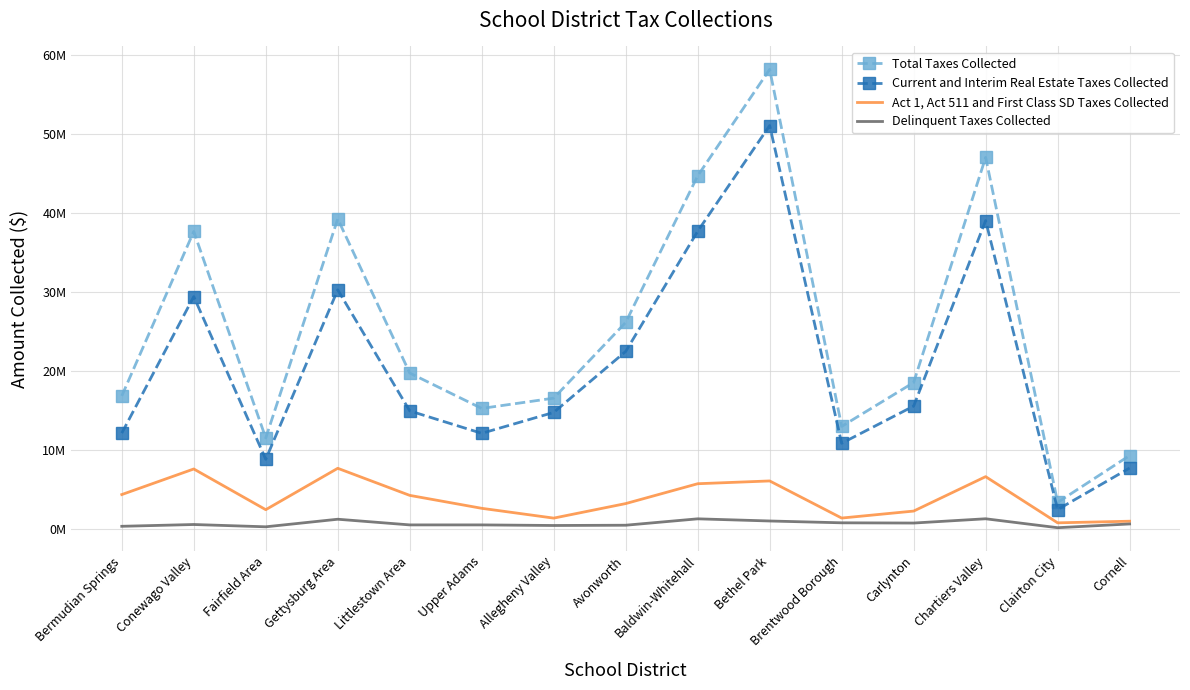

What are all the series names shown in the legend?

Total Taxes Collected, Current and Interim Real Estate Taxes Collected, Act 1, Act 511 and First Class SD Taxes Collected, Delinquent Taxes Collected